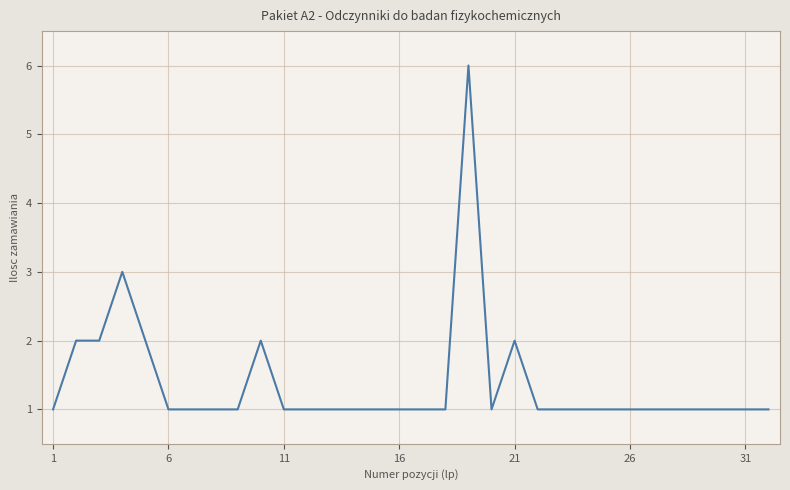

What is the difference between the maximum and minimum values?

5